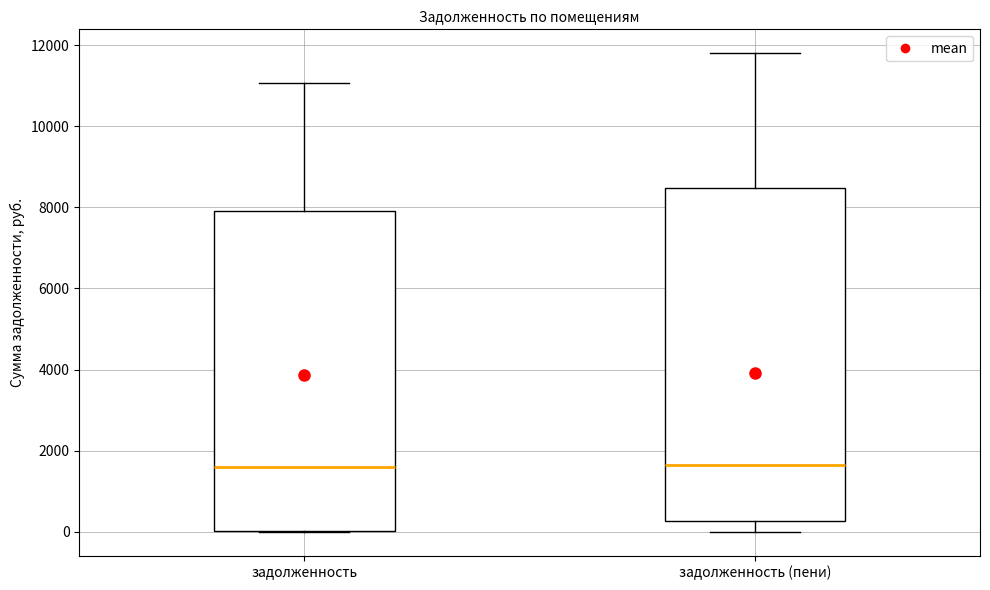

Reading left to right, read every box against the y-axis: the position of its median line, the range the box covers, and the ends of its whiskers. The values are not printed on the chart, so give them approximately, as read against the axis.

задолженность: median 1600, box 0 to 8000, whiskers 0 to 11000
задолженность (пени): median 1600, box 200 to 8400, whiskers 0 to 11800